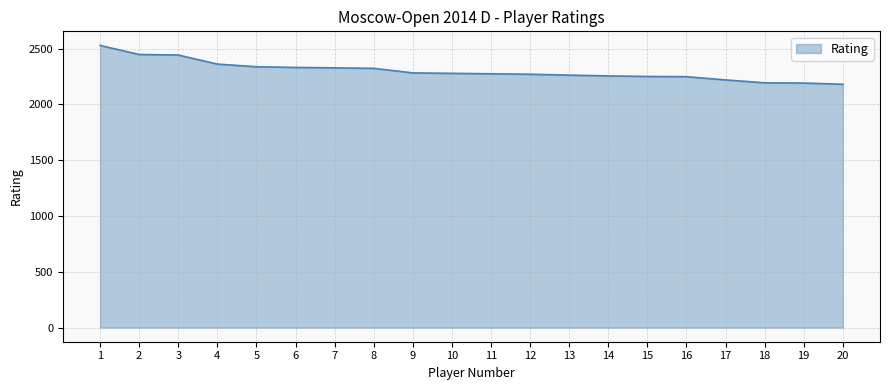

What is the greatest value displayed?

2528